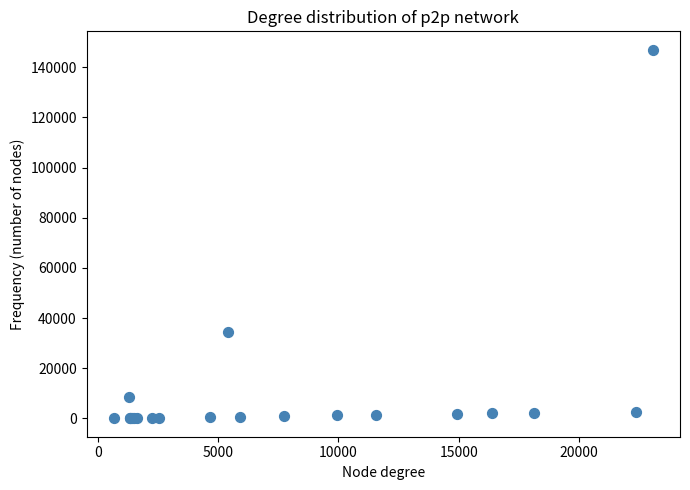

What Y value in the scatter plot is closest to 73502?

34387